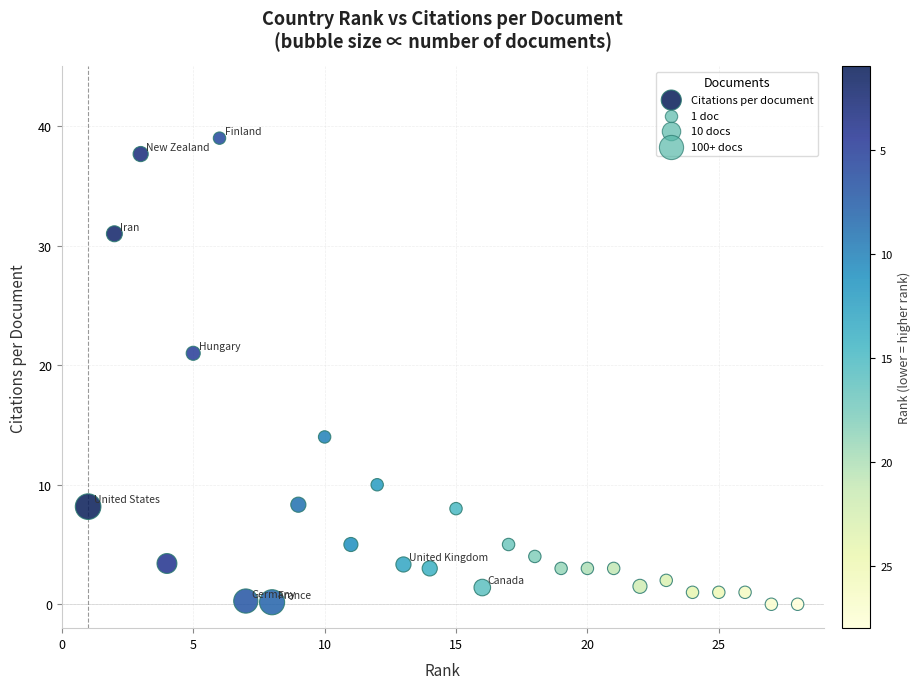

What Y value in the scatter plot is closest to 19?

21.0